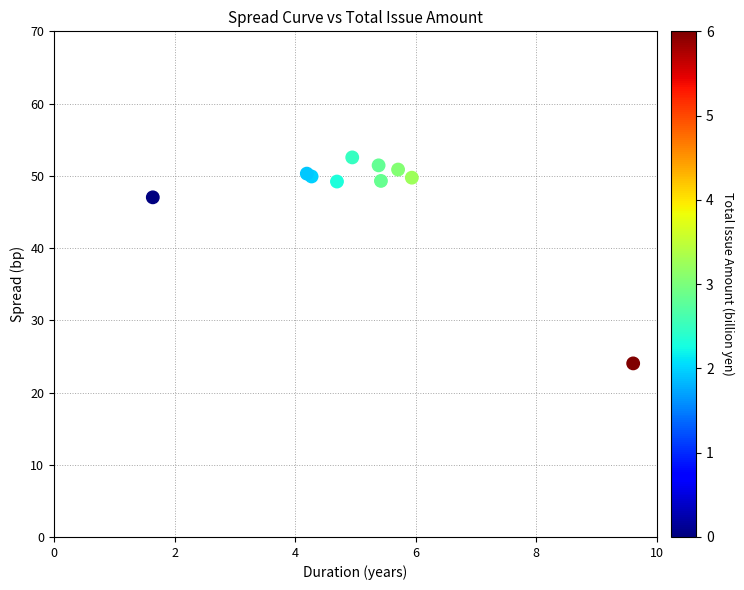

What Y value in the scatter plot is closest to 38?

47.0